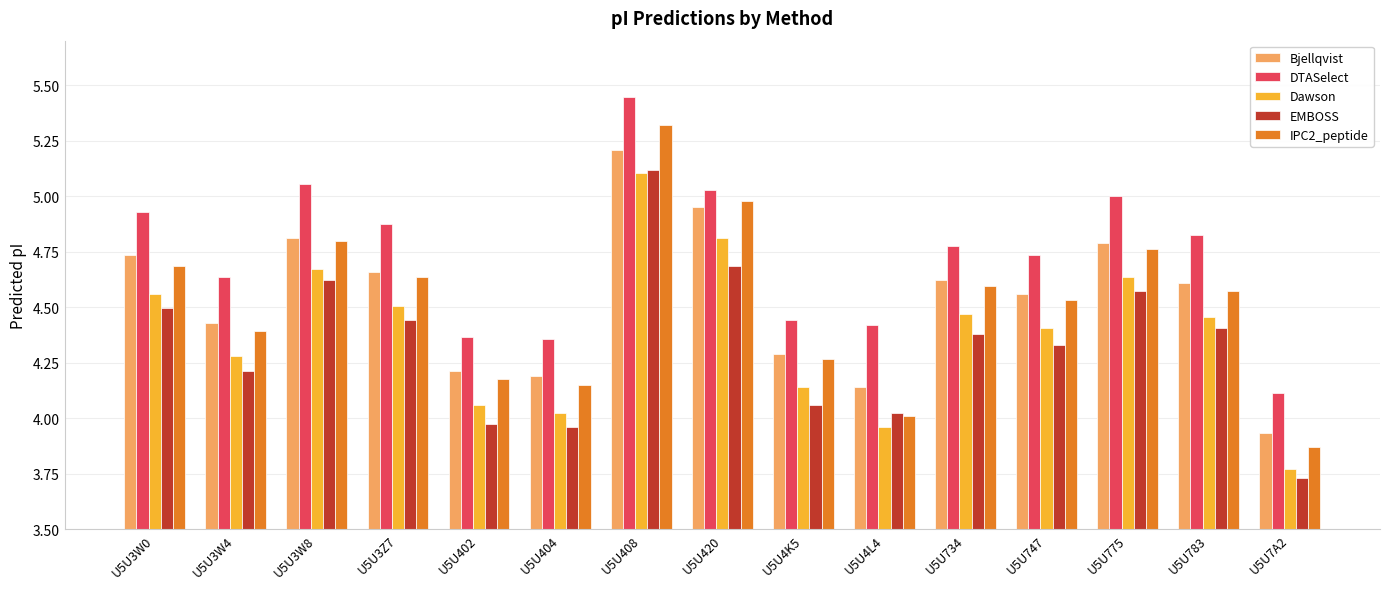

At which category does the chart reach its minimum across all series?

U5U7A2